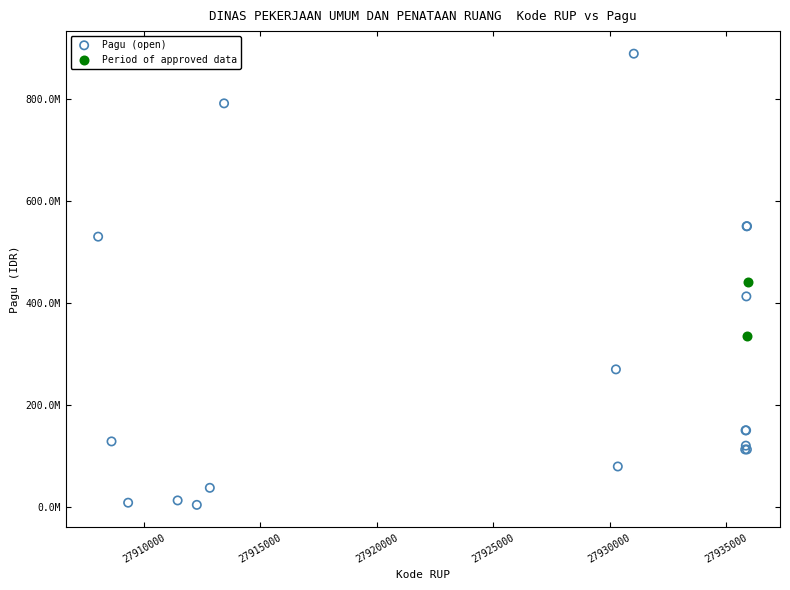

Which series reaches the maximum Y coordinate?

Pagu (open)